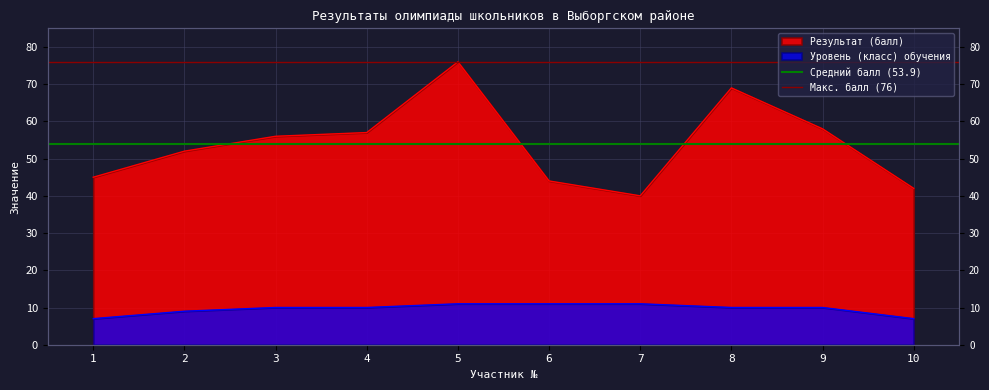

What is the value of the Средний балл (53.9) point at the 2nd from the left?

53.9